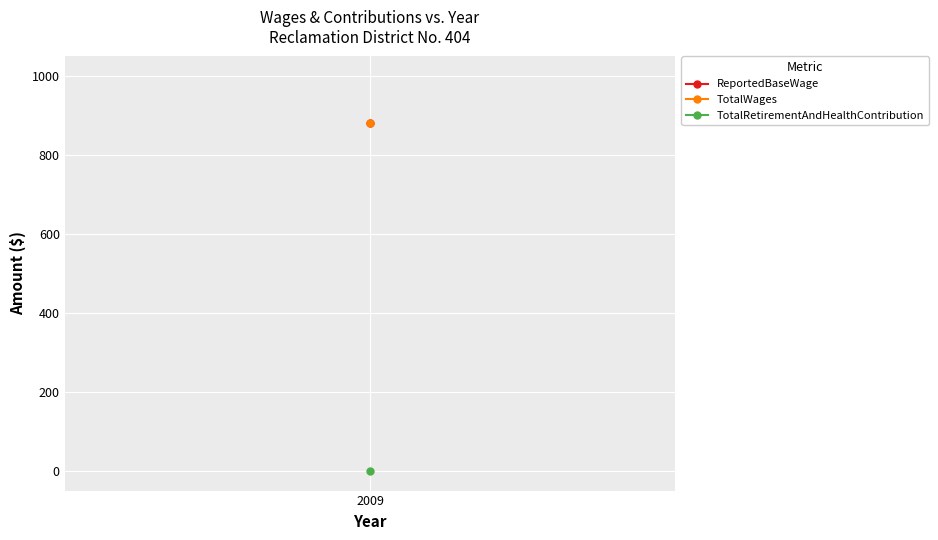

What is the value of the TotalWages point at the 1st from the left?

881